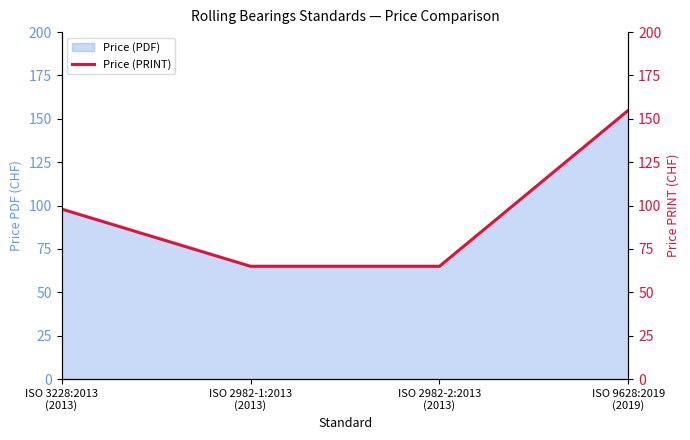

True or false: the data shows 65 at ISO 2982-1:2013
(2013).

True